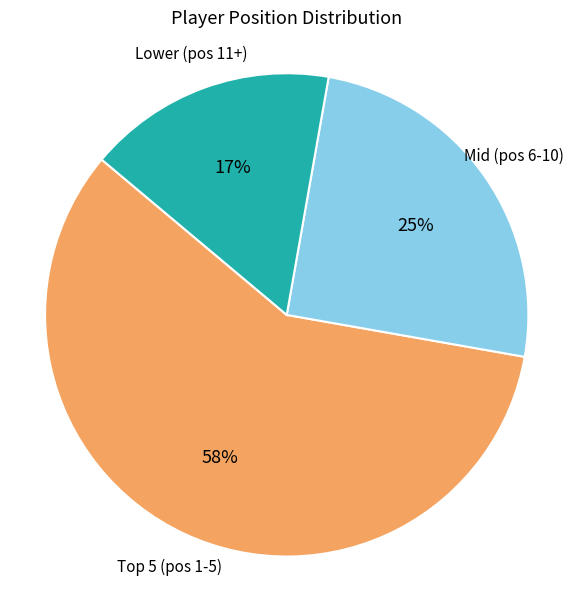

To the nearest percent, what is the average slice percentage?

33%